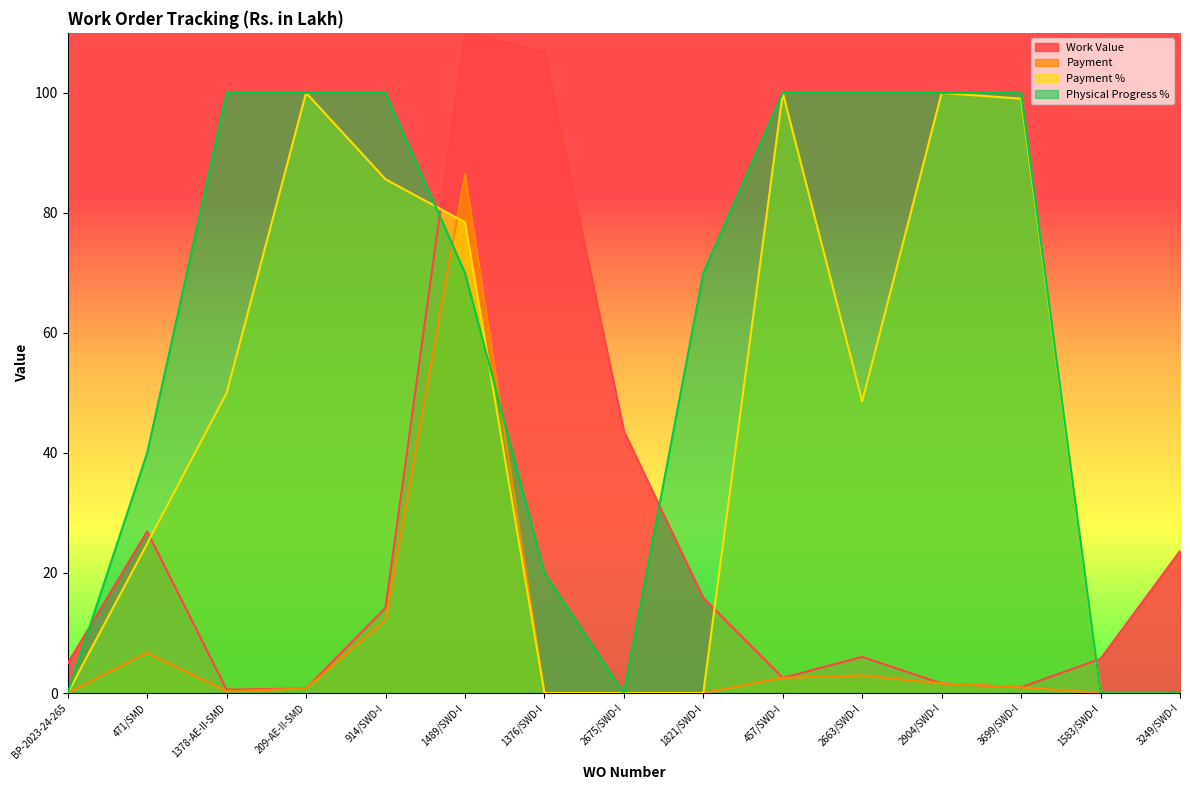

What is the value of the Physical Progress % point at the 7th from the left?

20.0